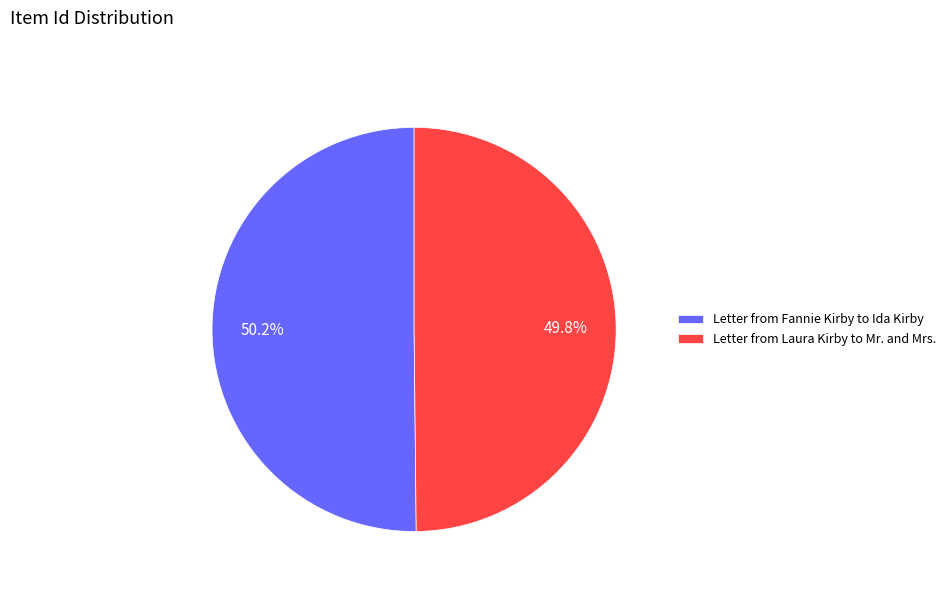

What is the ratio of the value at Letter from Fannie Kirby to Ida Kirby to the value at Letter from Laura Kirby to Mr. and Mrs.?

1.0